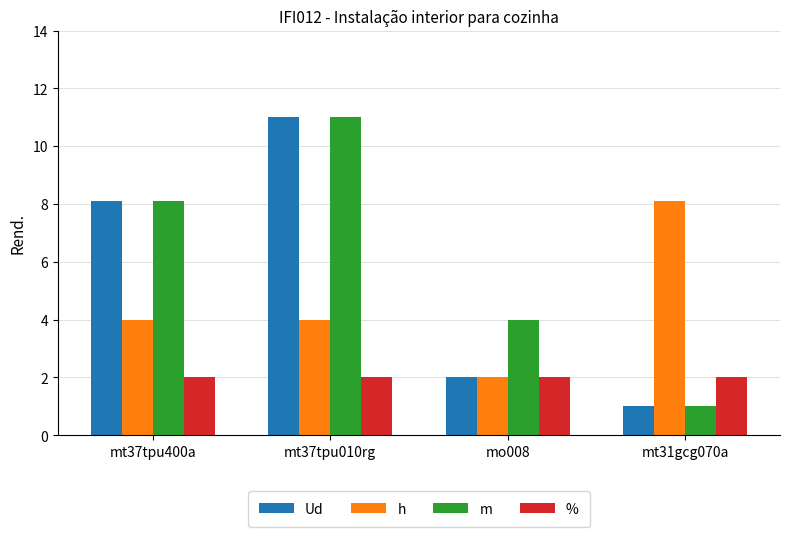

What is the label of the 2nd bar from the left?

mt37tpu010rg